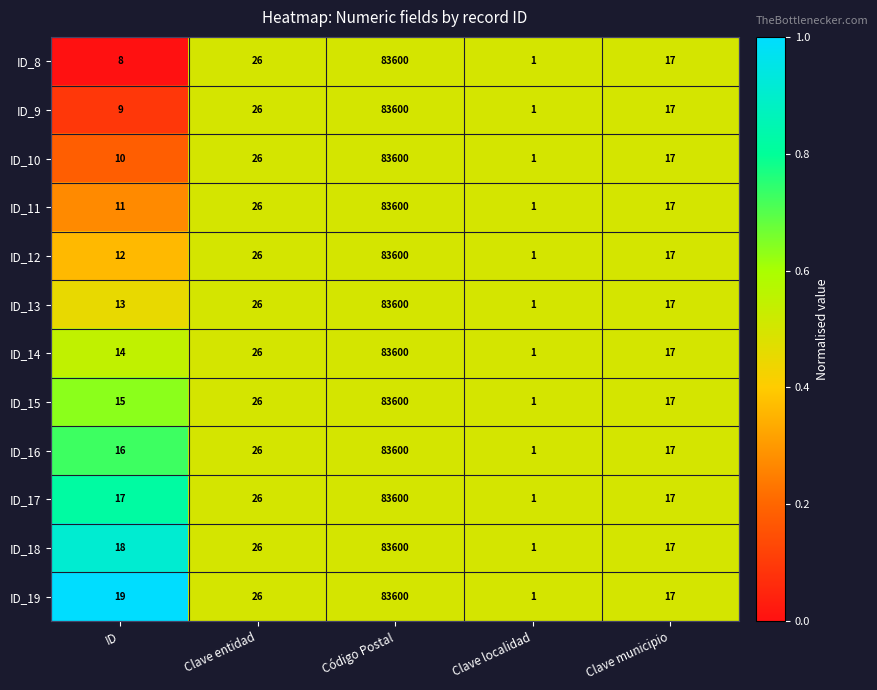

What is the difference between the highest and lowest values at ID?

11